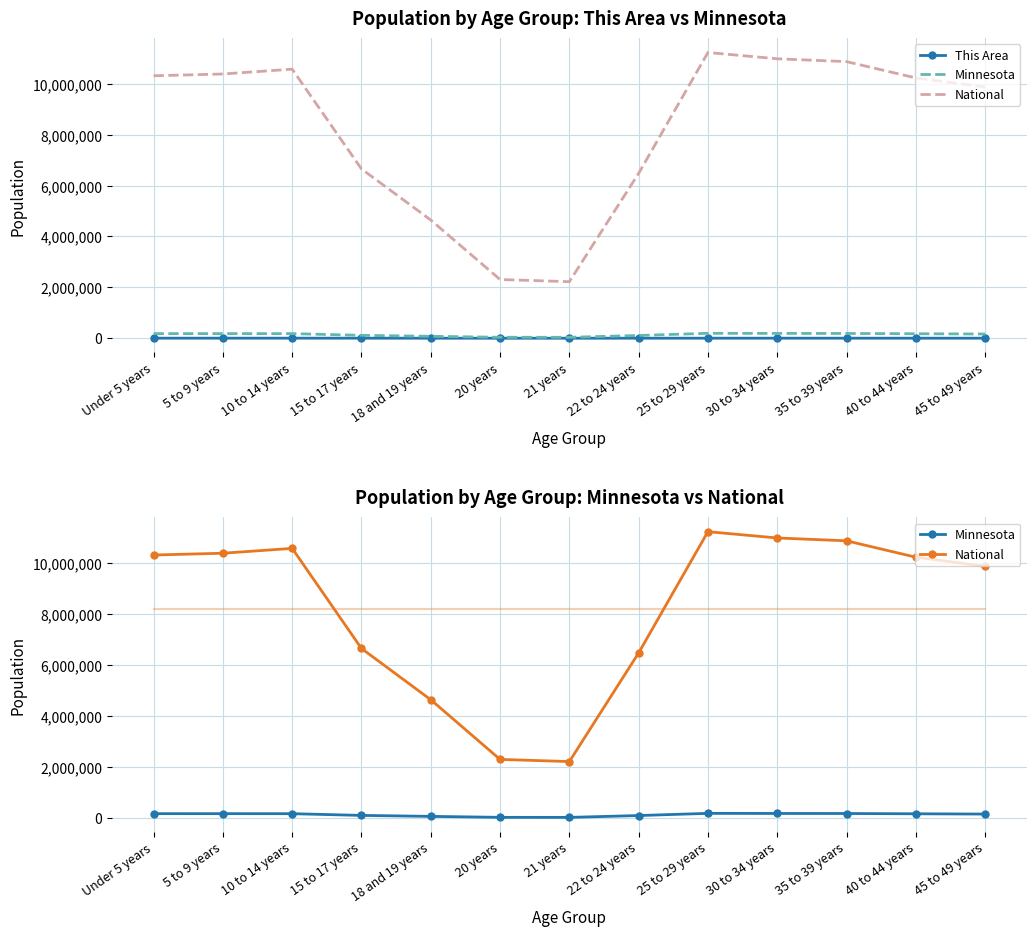

At which category does National reach its first local valley?

21 years